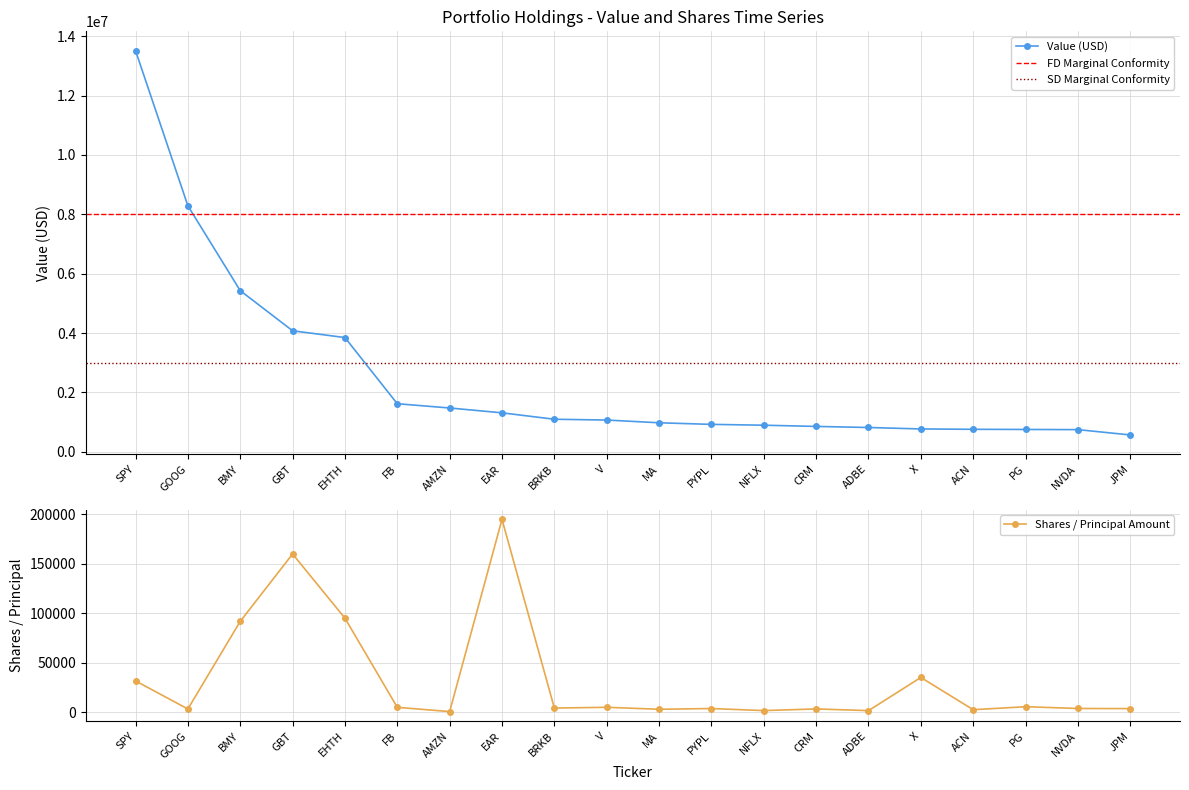

True or false: Value and Shares or principal amount cross at least once.

False